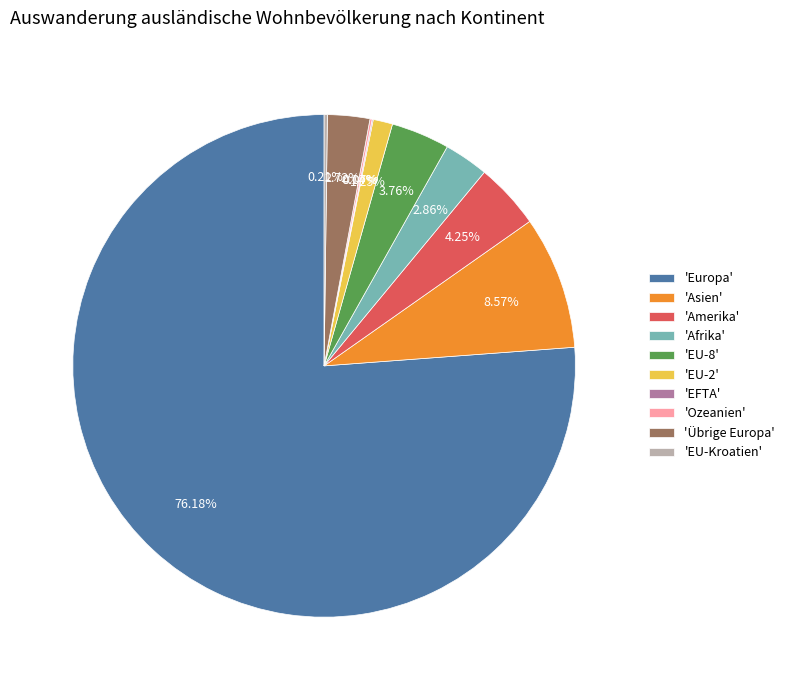

Which slice is the largest?

'Europa'